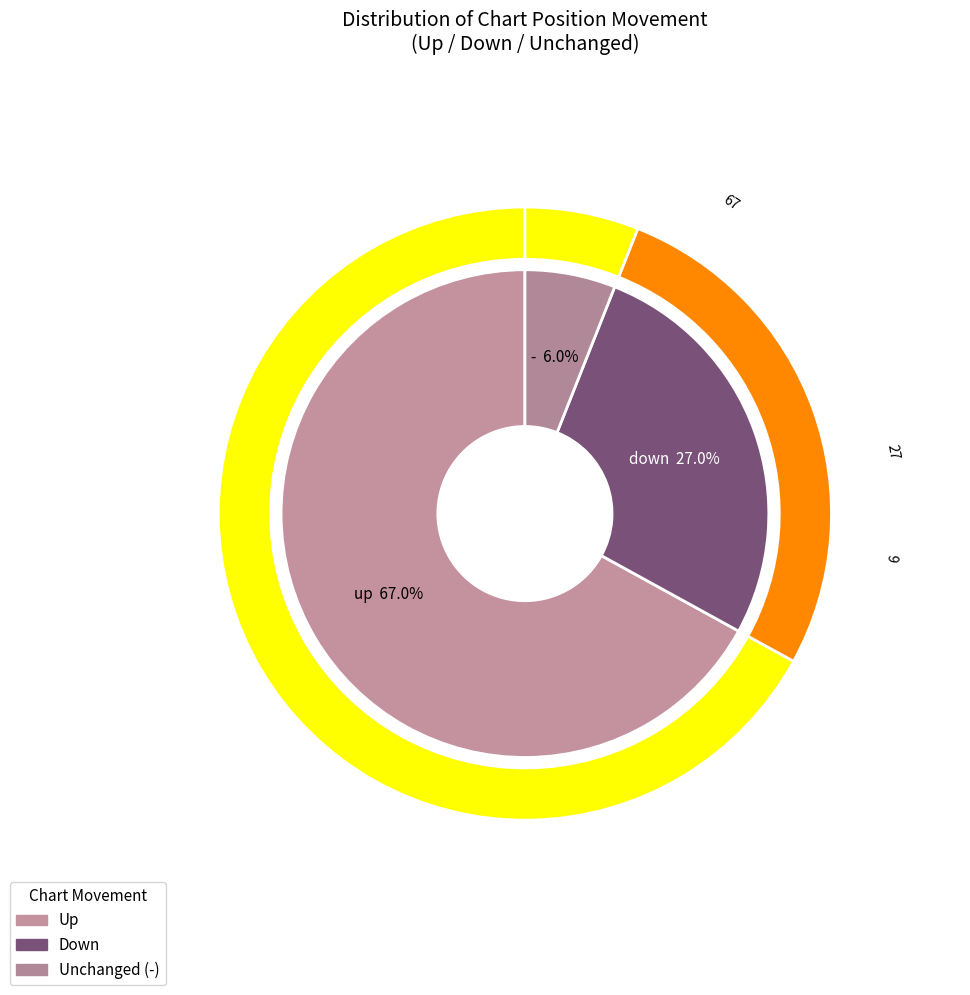

Which category has the smallest portion of the pie?

-